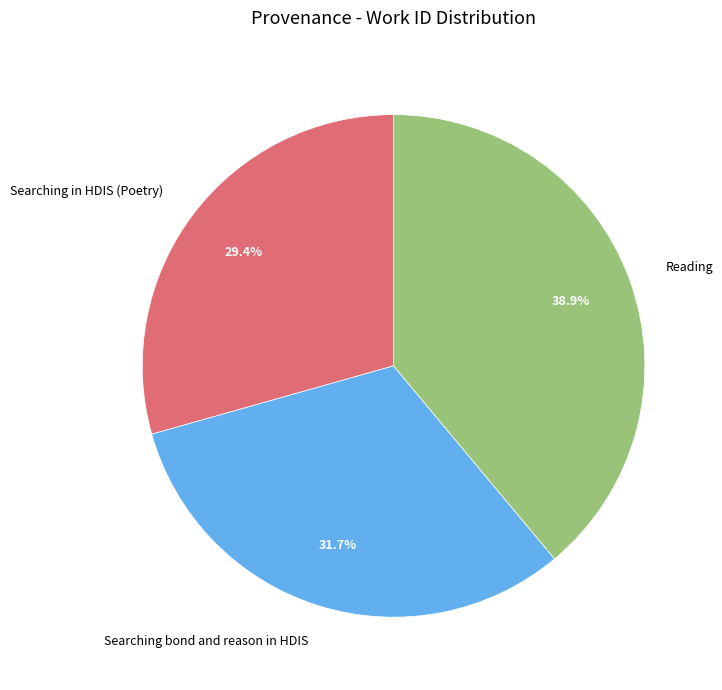

Is it true that Searching in HDIS (Poetry) is 35% of the pie?

False